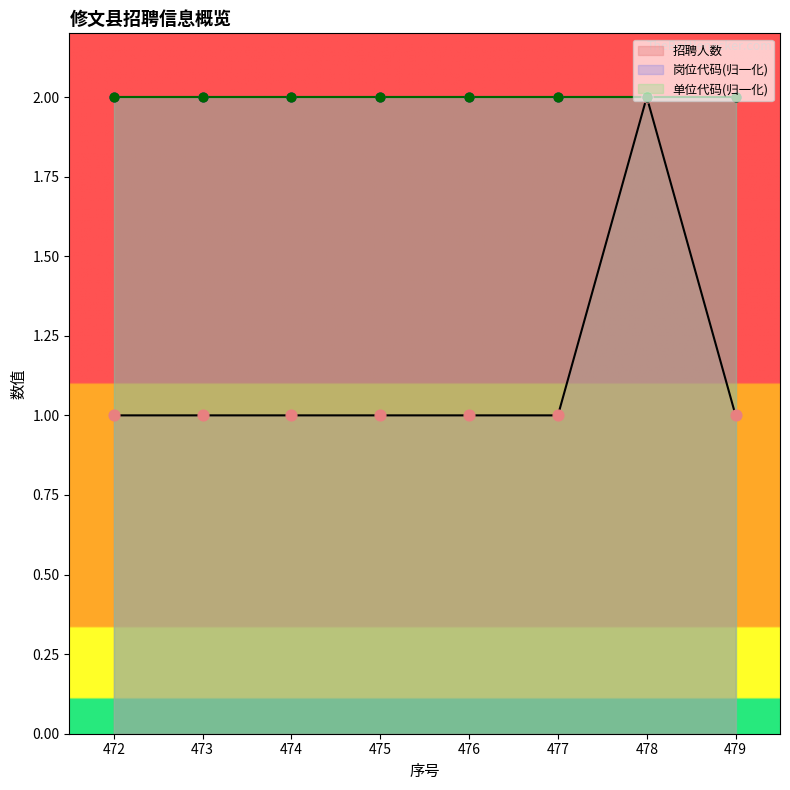

At how many categories does at least one series exceed 1?

8